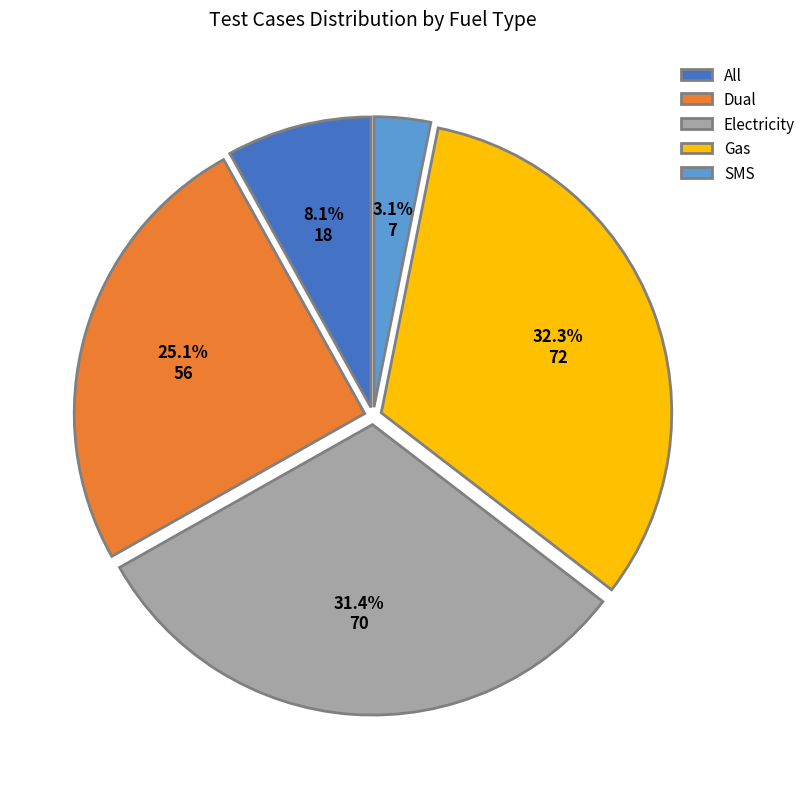

To the nearest percent, what portion does Gas represent?

32%